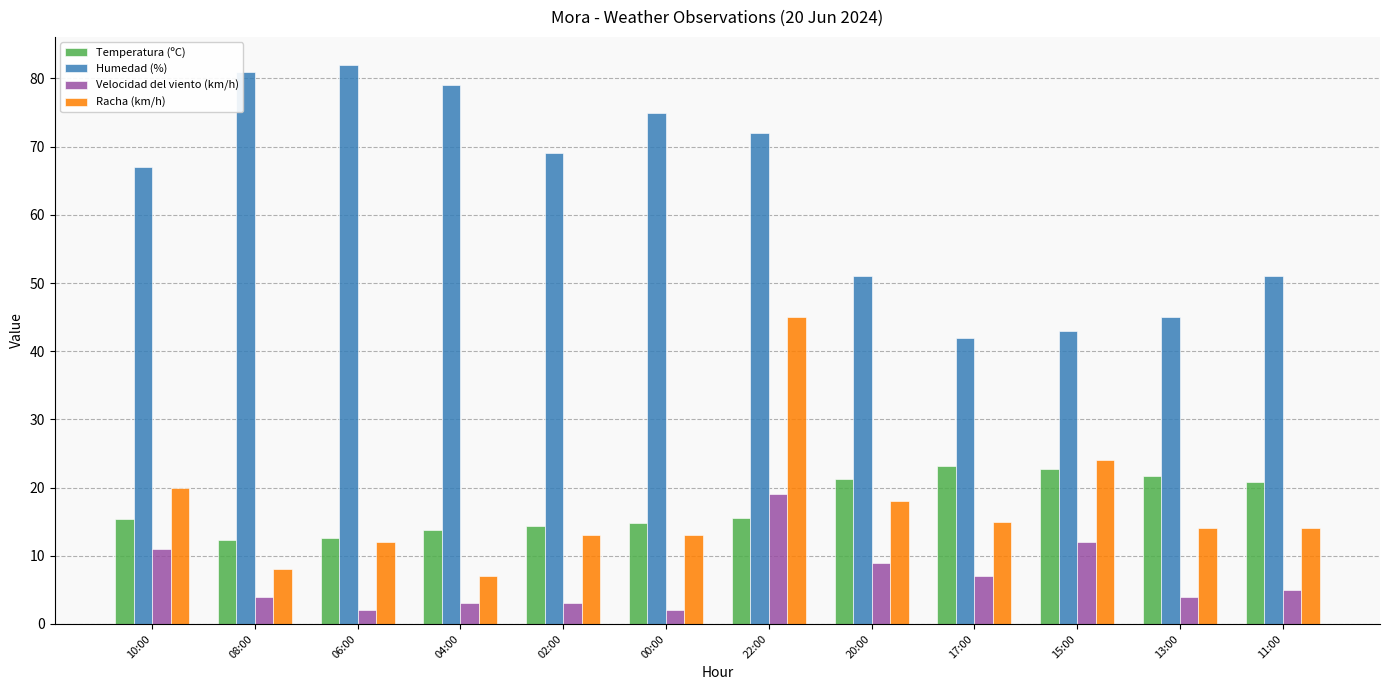

What is the label of the 8th bar from the right?

02:00